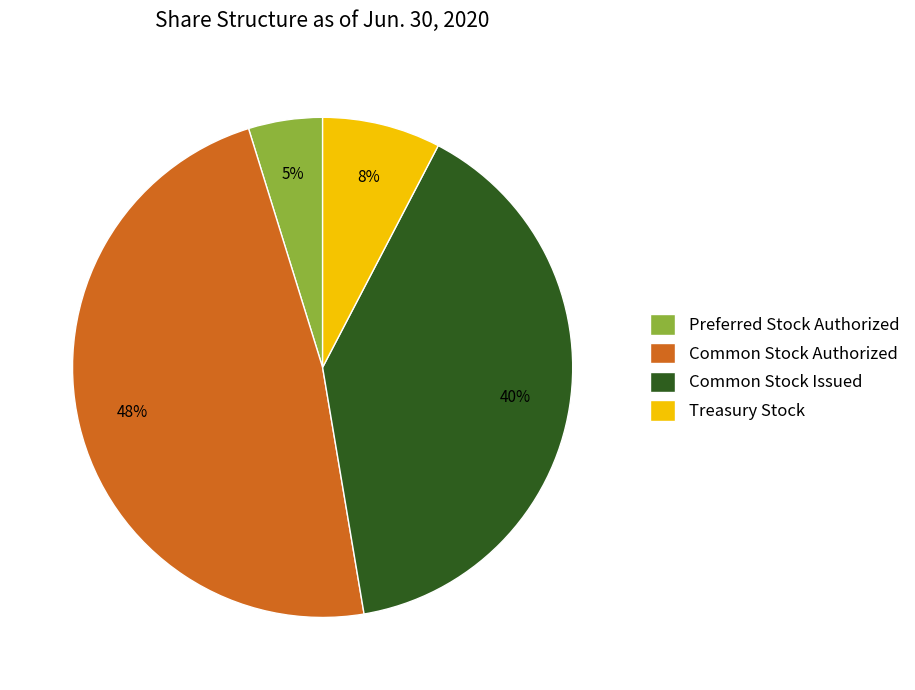

Which slice is the largest?

Common Stock Authorized